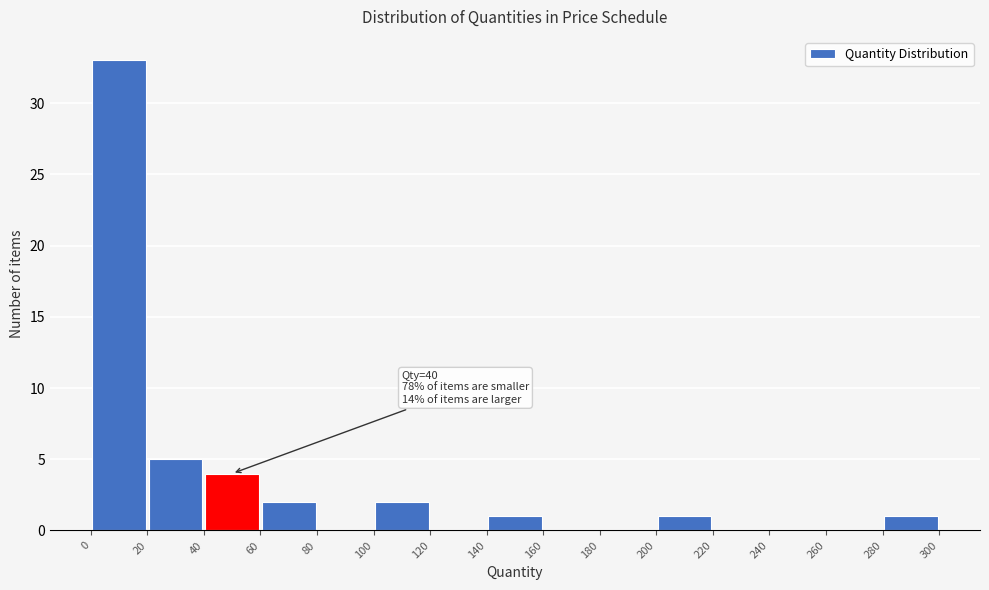

Over which range of the x-axis is the bar tallest?

0 to 20